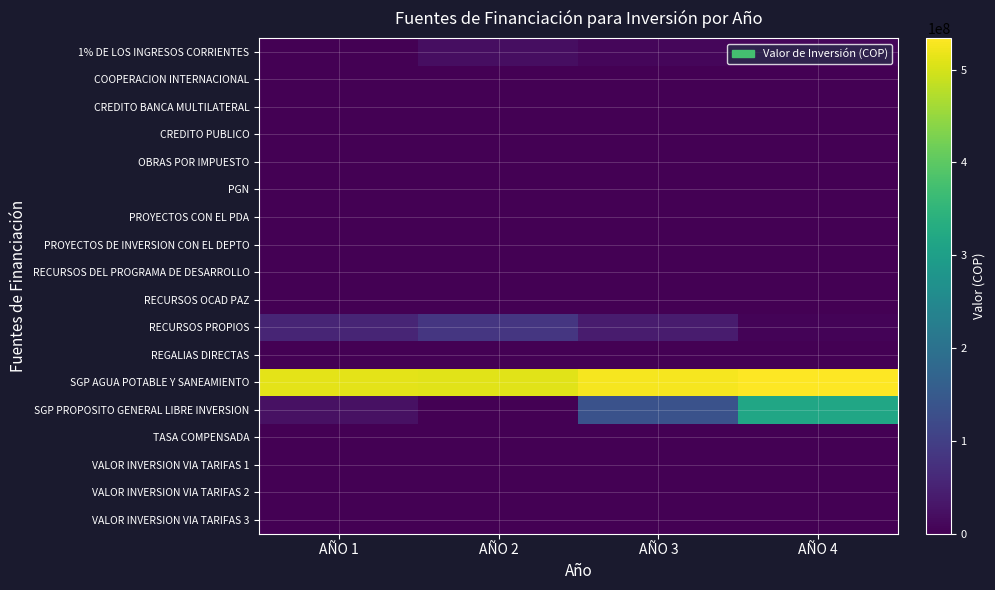

At which category is the sum across all series the highest?

AÑO 4